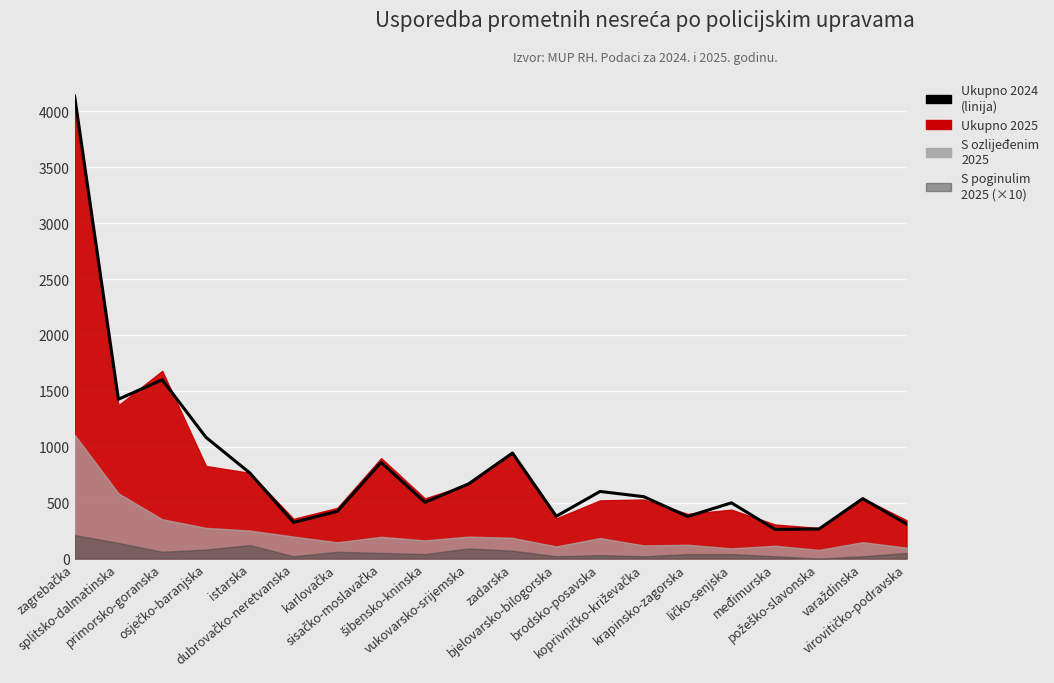

Rank the categories by value from lowest to highest.

međimurska, požeško-slavonska, virovitičko-podravska, dubrovačko-neretvanska, krapinsko-zagorska, bjelovarsko-bilogorska, karlovačka, ličko-senjska, šibensko-kninska, varaždinska, koprivničko-križevačka, brodsko-posavska, vukovarsko-srijemska, istarska, sisačko-moslavačka, zadarska, osječko-baranjska, splitsko-dalmatinska, primorsko-goranska, zagrebačka